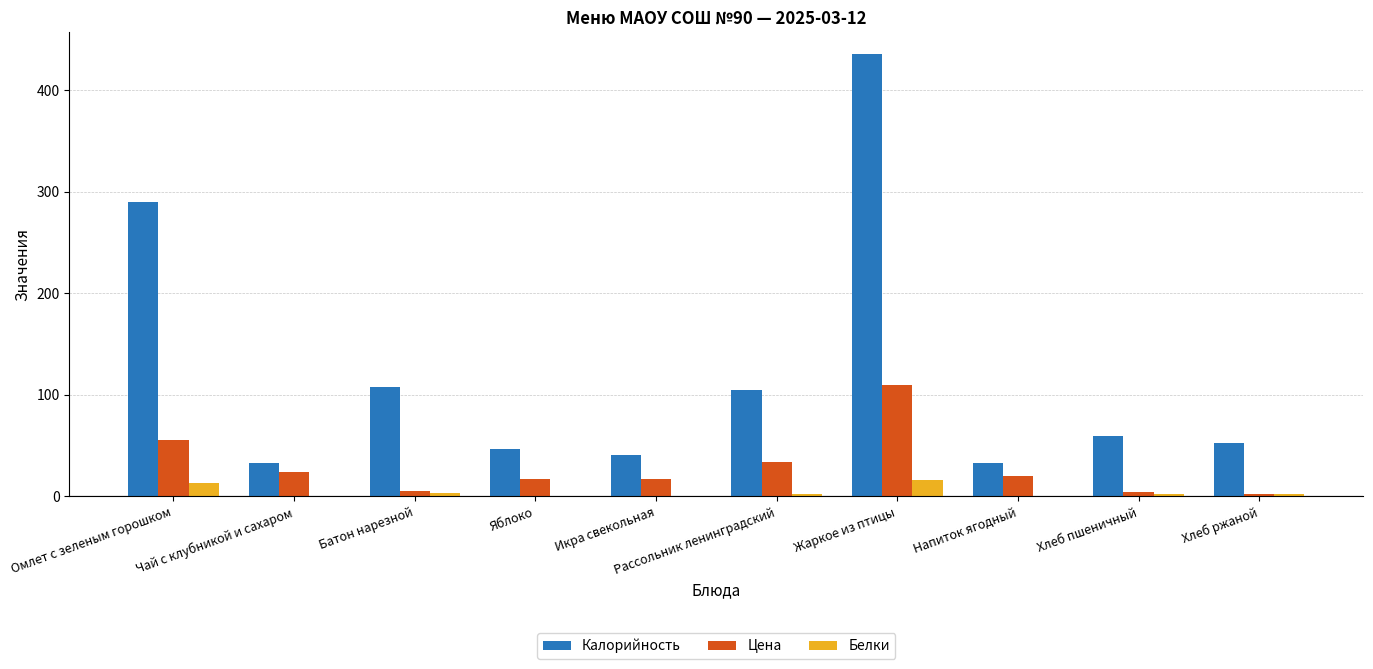

What is the sum of all Белки values?

40.8